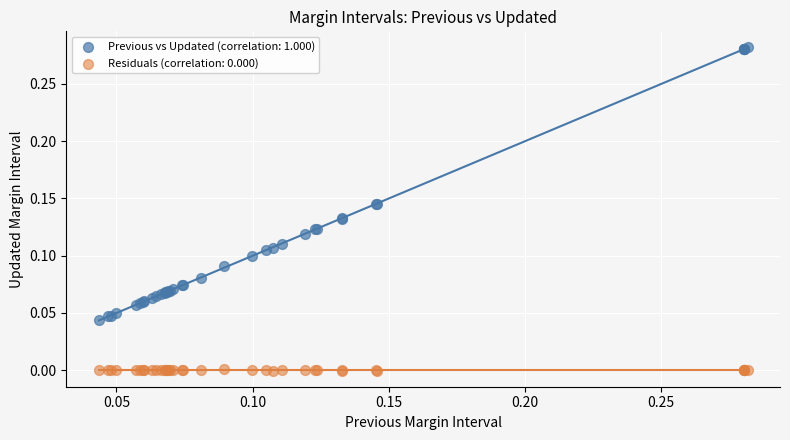

Which series has the largest Y range (max minus min)?

Previous vs Updated (correlation: 1.000)